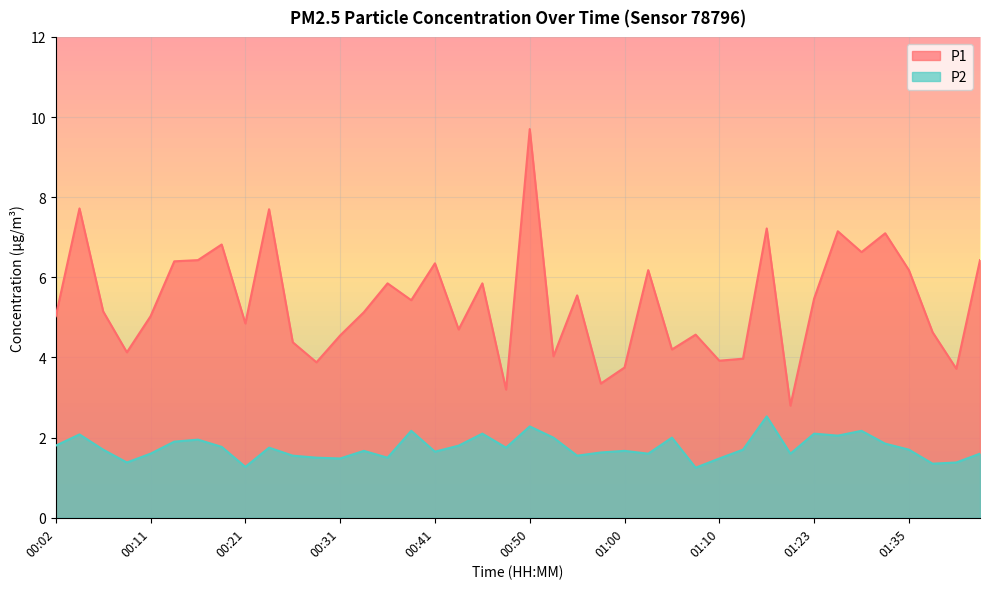

The P1 series shows 2.4 at 01:43. True or false?

False